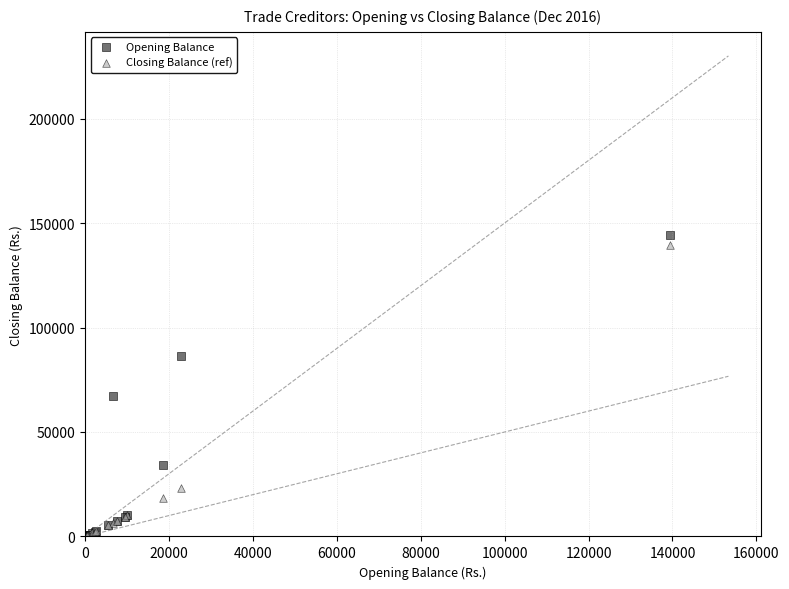

Which series has the largest Y range (max minus min)?

Opening Balance